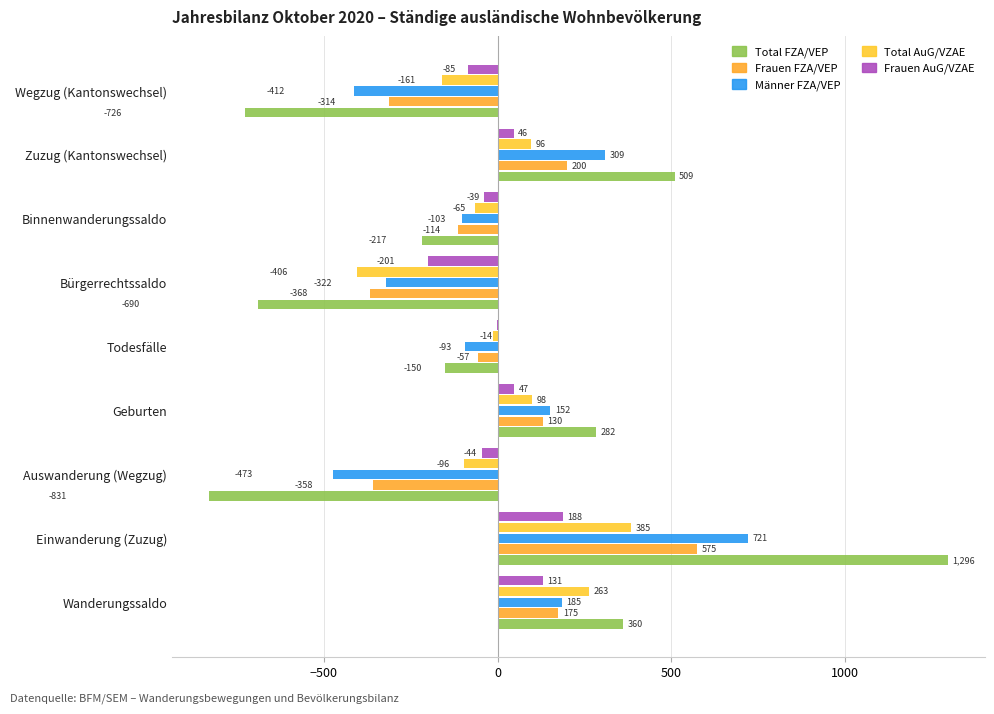

How many distinct data groups are displayed?

5